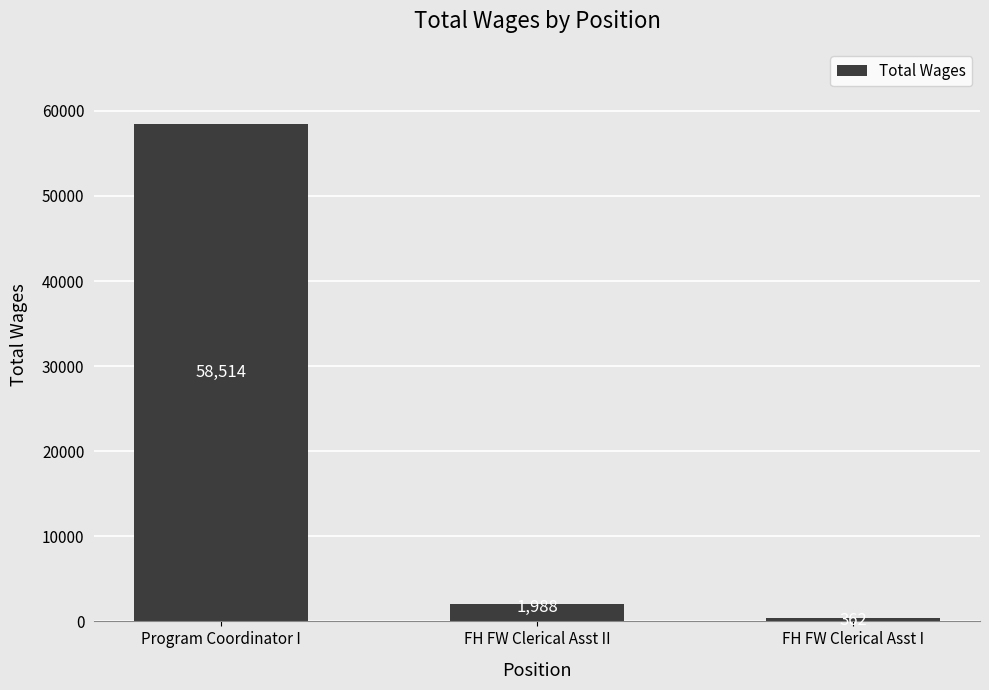

What is the minimum value shown in the chart?

362